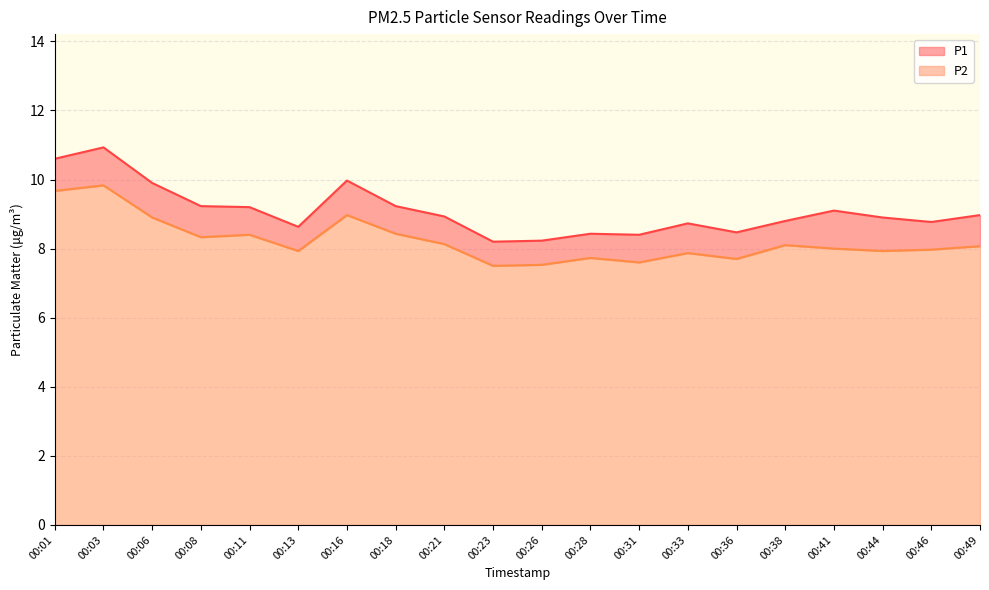

Rank the categories by P1 value from lowest to highest.

00:23, 00:26, 00:31, 00:28, 00:36, 00:13, 00:33, 00:46, 00:38, 00:44, 00:21, 00:49, 00:41, 00:11, 00:08, 00:18, 00:06, 00:16, 00:01, 00:03